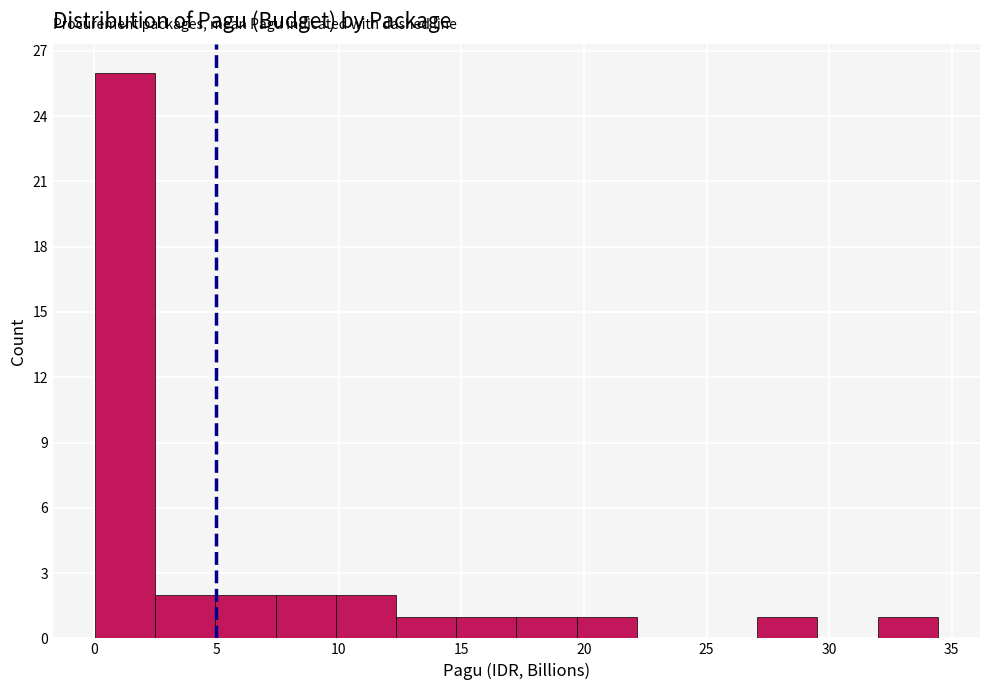

Reading left to right, transcribe this chart: for each bar, give the range it covers on the x-axis and its height. Neither the bar edges nor the heights are printed on the chart, so give them approximately, as read against the axes.

0.0 to 2.5: 26
2.5 to 5.0: 2
5.0 to 7.5: 2
7.5 to 10.0: 2
10.0 to 12.5: 2
12.5 to 15.0: 1
15.0 to 17.0: 1
17.0 to 19.5: 1
19.5 to 22.0: 1
22.0 to 24.5: 0
24.5 to 27.0: 0
27.0 to 29.5: 1
29.5 to 32.0: 0
32.0 to 34.5: 1